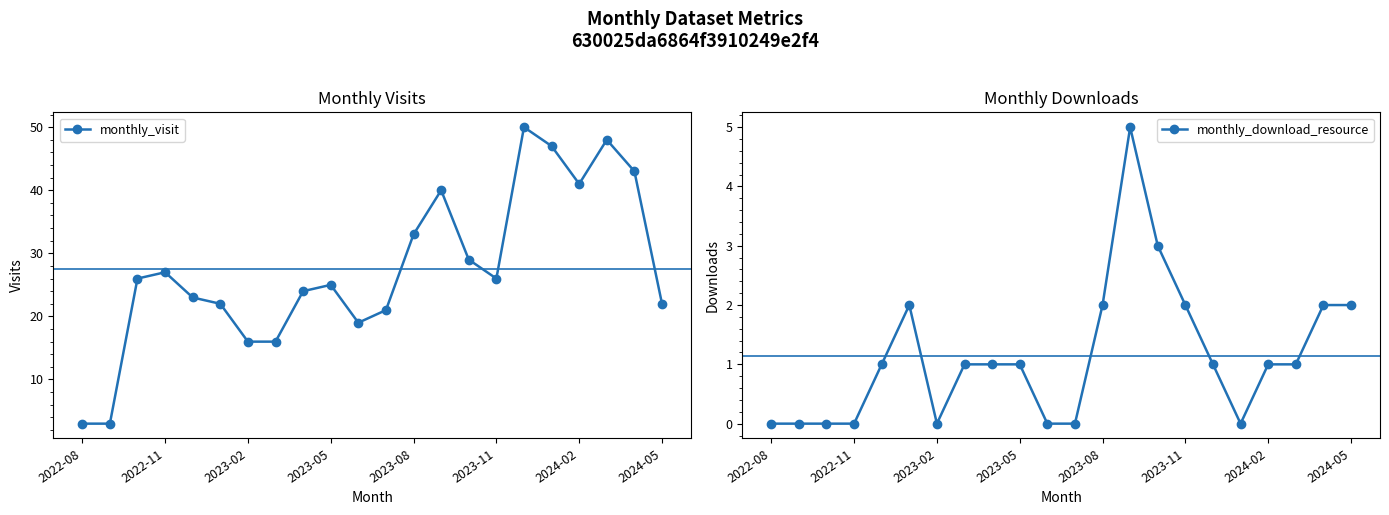

Is it true that monthly_download_resource equals 0 at 2024-02?

False